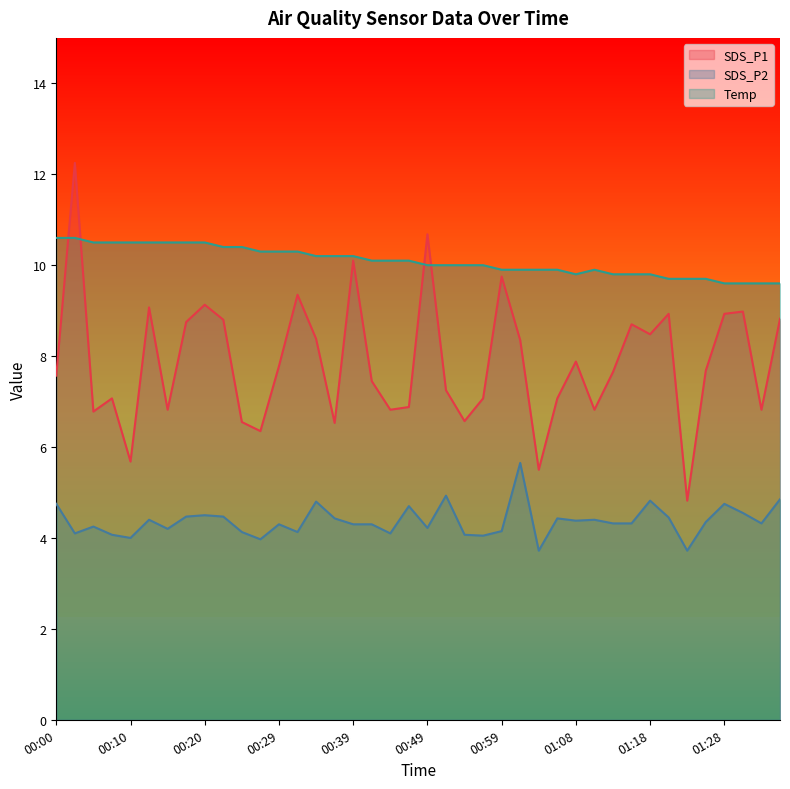

Reading left to right, transcribe all the data shown in this chart.

SDS_P1: 00:00=7.6	00:03=12.2	00:05=6.8	00:07=7.1	00:10=5.7	00:12=9.1	00:15=6.8	00:17=8.8	00:20=9.1	00:22=8.8	00:25=6.5	00:27=6.3	00:29=7.8	00:32=9.3	00:34=8.4	00:37=6.5	00:39=10.1	00:42=7.5	00:44=6.8	00:47=6.9	00:49=10.7	00:51=7.2	00:54=6.6	00:56=7.1	00:59=9.8	01:01=8.3	01:04=5.5	01:06=7.1	01:08=7.9	01:11=6.8	01:13=7.7	01:16=8.7	01:18=8.5	01:21=8.9	01:23=4.8	01:26=7.7	01:28=8.9	01:31=9.0	01:33=6.8	01:36=8.8
SDS_P2: 00:00=4.8	00:03=4.1	00:05=4.2	00:07=4.1	00:10=4.0	00:12=4.4	00:15=4.2	00:17=4.5	00:20=4.5	00:22=4.5	00:25=4.1	00:27=4.0	00:29=4.3	00:32=4.1	00:34=4.8	00:37=4.4	00:39=4.3	00:42=4.3	00:44=4.1	00:47=4.7	00:49=4.2	00:51=4.9	00:54=4.1	00:56=4.0	00:59=4.2	01:01=5.7	01:04=3.7	01:06=4.4	01:08=4.4	01:11=4.4	01:13=4.3	01:16=4.3	01:18=4.8	01:21=4.5	01:23=3.7	01:26=4.3	01:28=4.8	01:31=4.5	01:33=4.3	01:36=4.8
Temp: 00:00=10.6	00:03=10.6	00:05=10.5	00:07=10.5	00:10=10.5	00:12=10.5	00:15=10.5	00:17=10.5	00:20=10.5	00:22=10.4	00:25=10.4	00:27=10.3	00:29=10.3	00:32=10.3	00:34=10.2	00:37=10.2	00:39=10.2	00:42=10.1	00:44=10.1	00:47=10.1	00:49=10.0	00:51=10.0	00:54=10.0	00:56=10.0	00:59=9.9	01:01=9.9	01:04=9.9	01:06=9.9	01:08=9.8	01:11=9.9	01:13=9.8	01:16=9.8	01:18=9.8	01:21=9.7	01:23=9.7	01:26=9.7	01:28=9.6	01:31=9.6	01:33=9.6	01:36=9.6